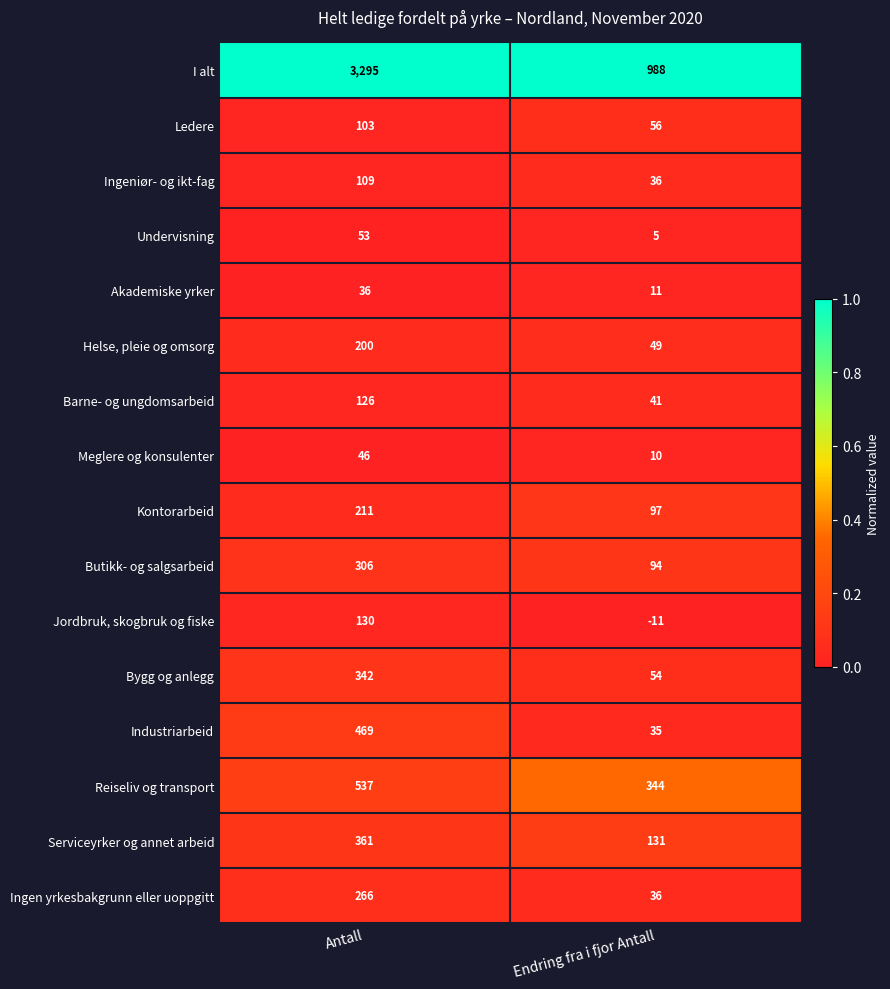

At which category is the sum across all series the highest?

Antall